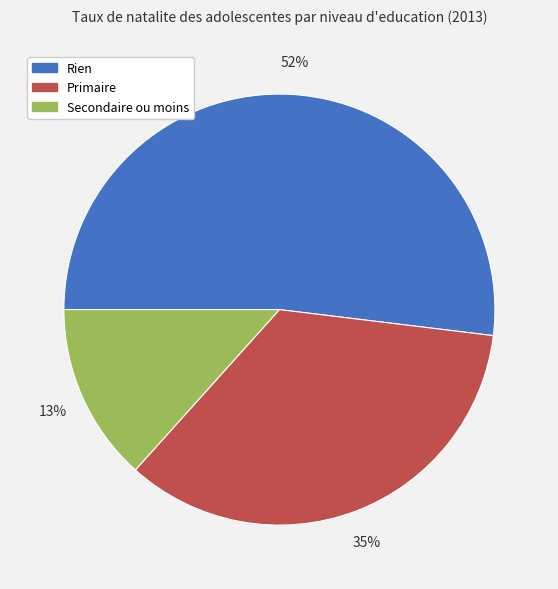

Does any single category account for the majority?

Yes